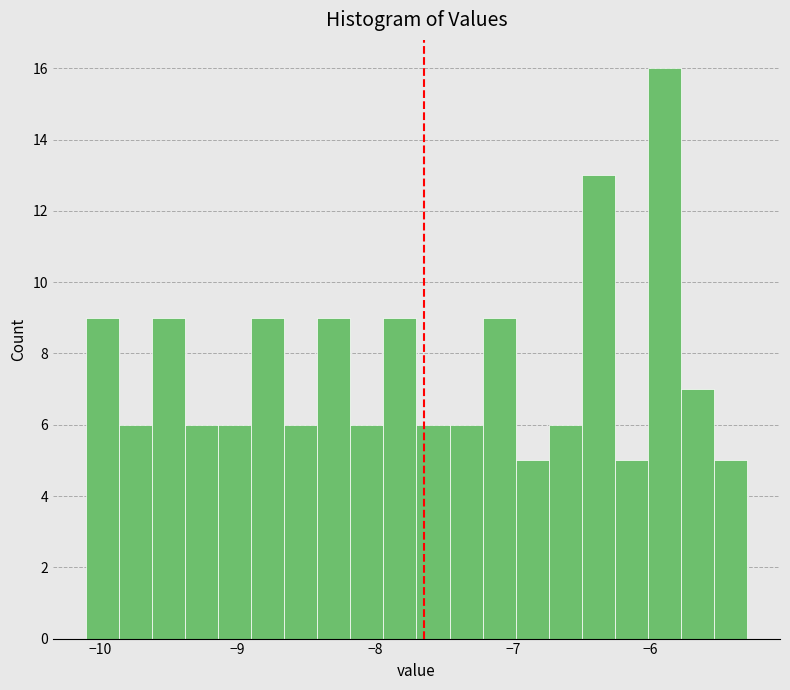

Read against the x-axis, roughly where is the centre of the tallest bar?

-5.9